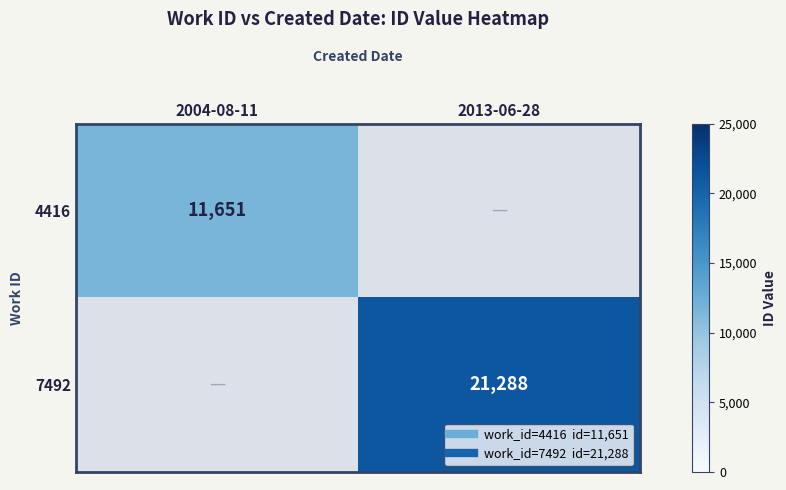

What is the average value of the 7492 series?

10644